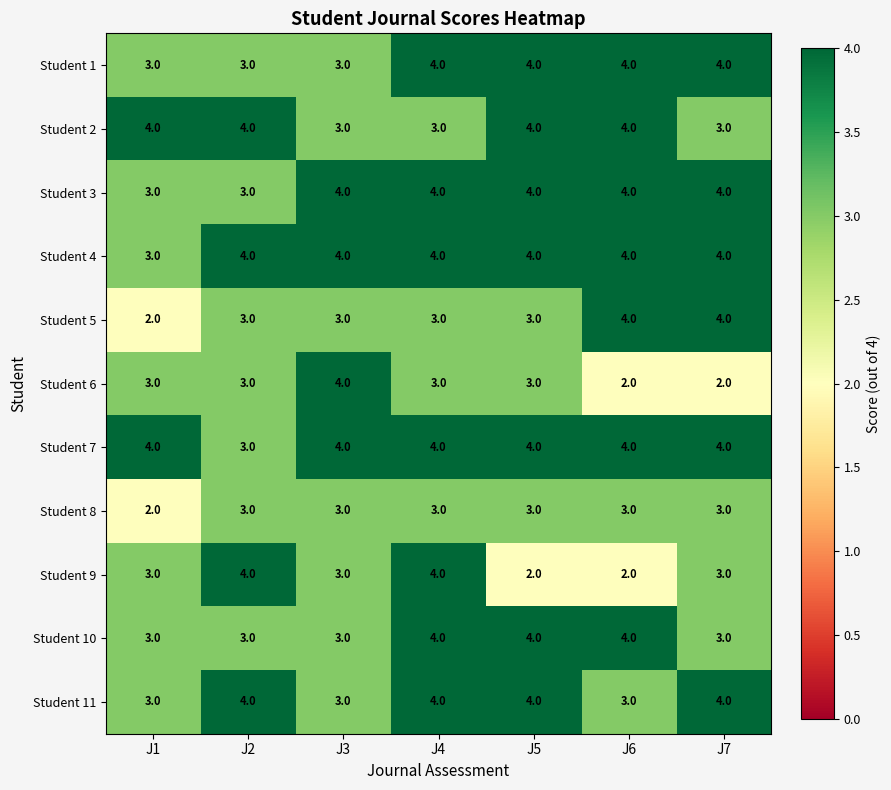

Is it true that Student 4 equals 6 at J3?

False